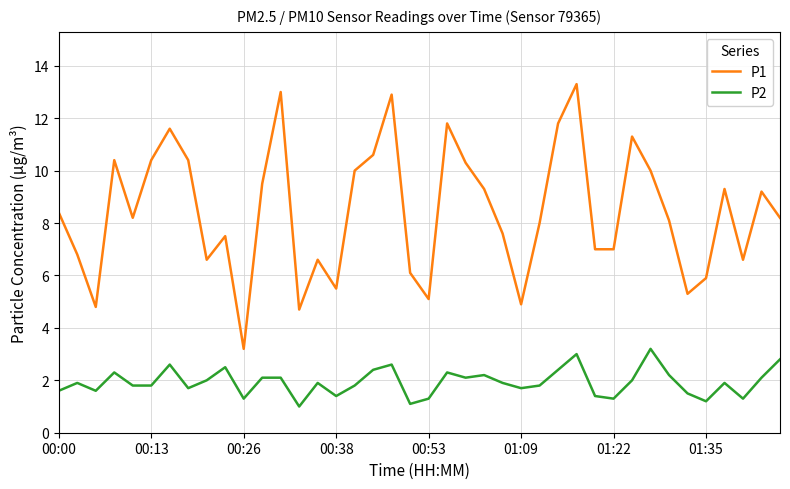

What is the sum of all P2 values?

77.1